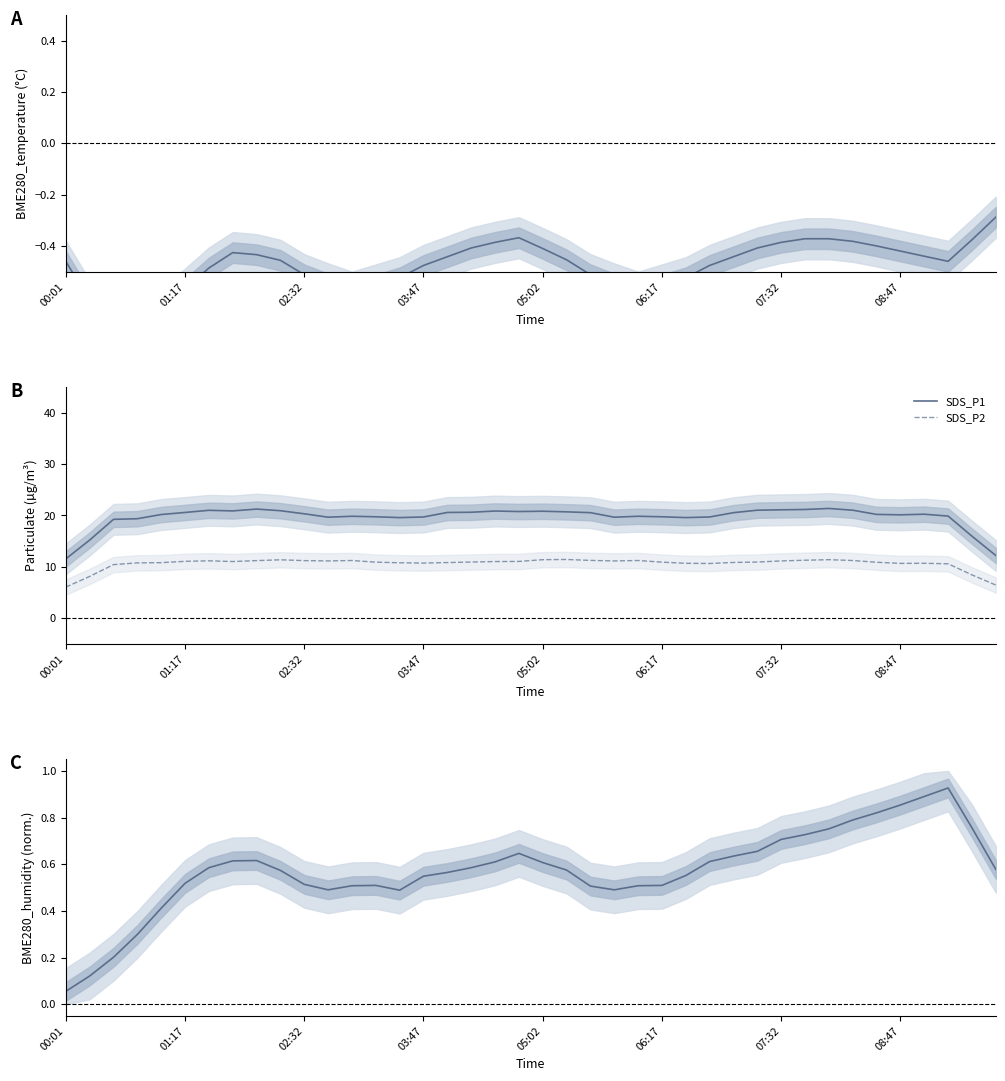

What is the maximum value for SDS_P1?

21.4